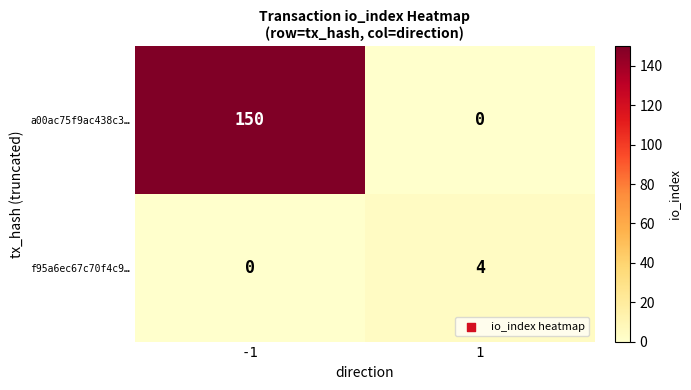

At 1, list the series in order from largest to smallest.

f95a6ec67c70f4c9…, a00ac75f9ac438c3…